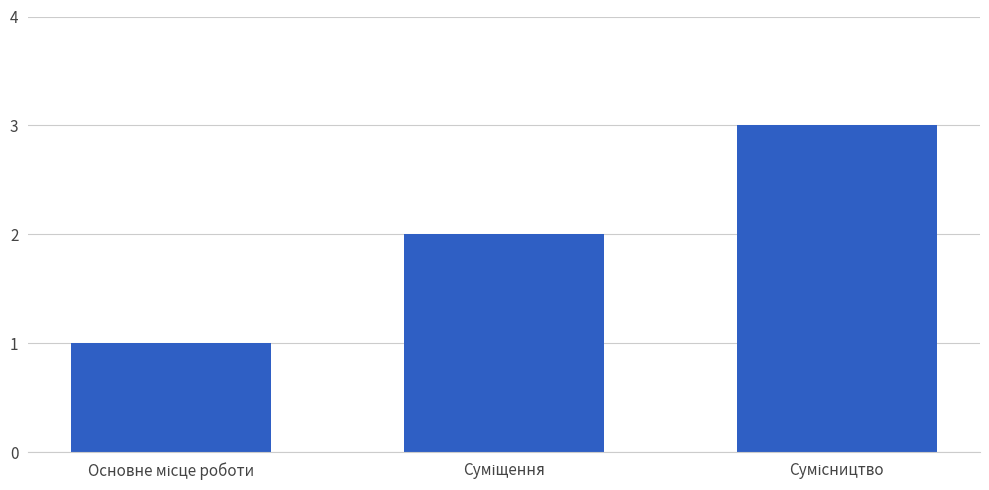

What is the maximum value shown in the chart?

3